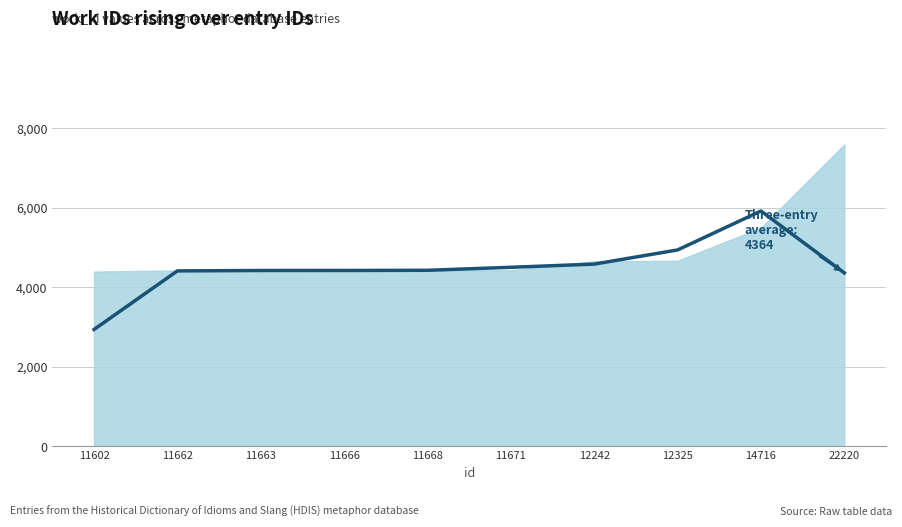

At which label is the value closest to 4431?

11668